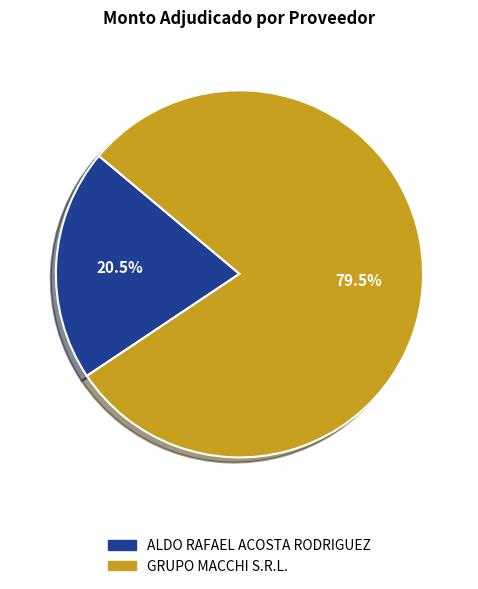

To the nearest percent, what is the difference between the GRUPO MACCHI S.R.L. and ALDO RAFAEL ACOSTA RODRIGUEZ slice percentages?

59%